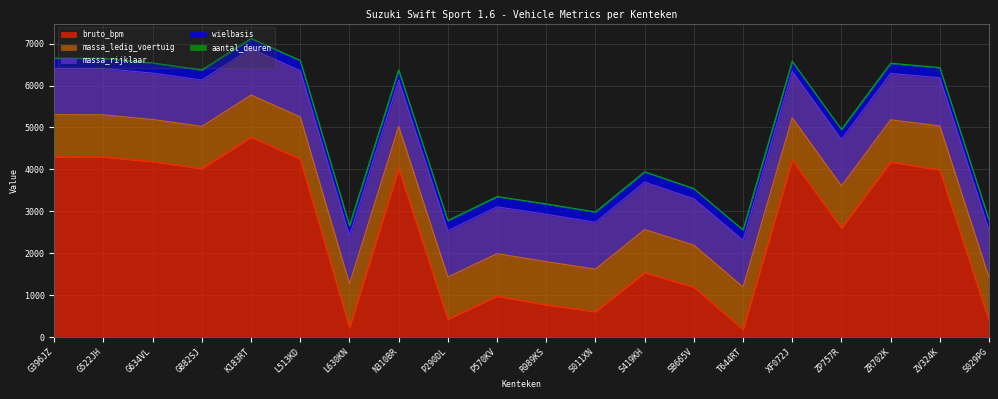

True or false: massa_rijklaar has a value of 1142 at L630KN.

True